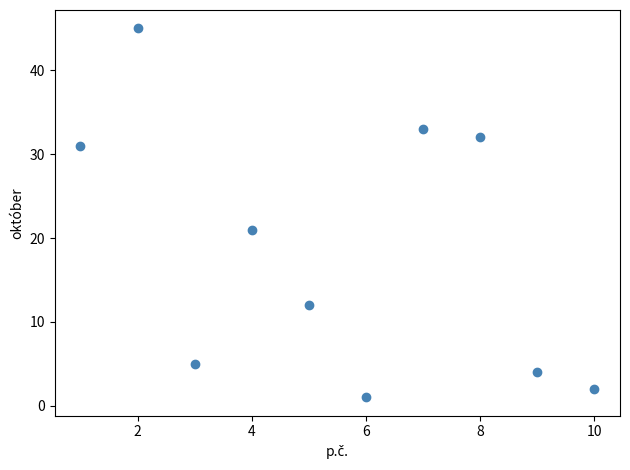

What is the average X value?

6